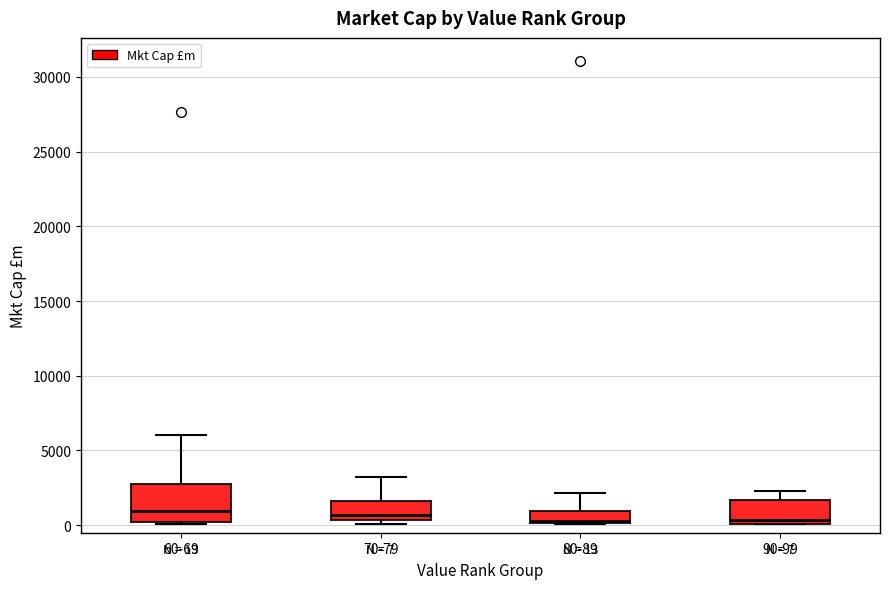

Which box is the tallest, from its lower edge to its upper edge?

60-69